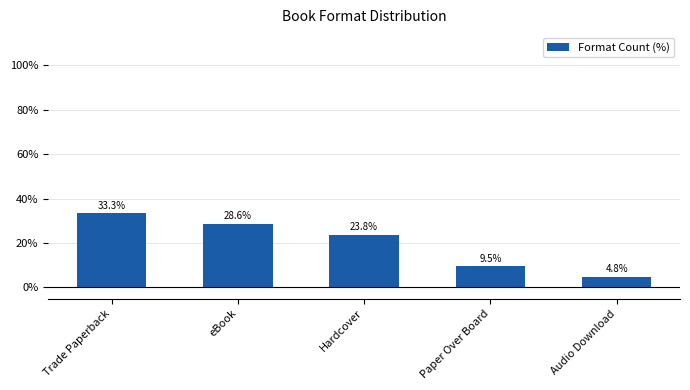

Does the chart contain stacked bars?

No